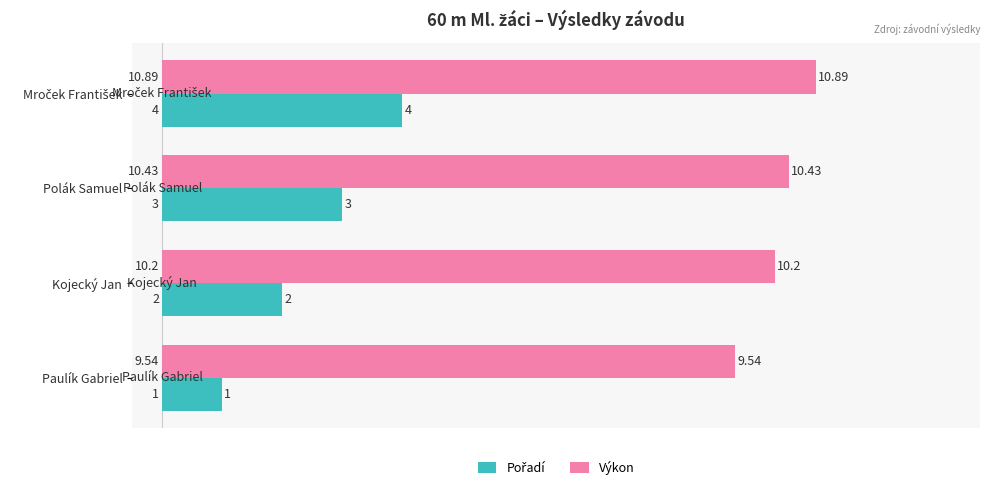

At how many categories does at least one series exceed 4?

4